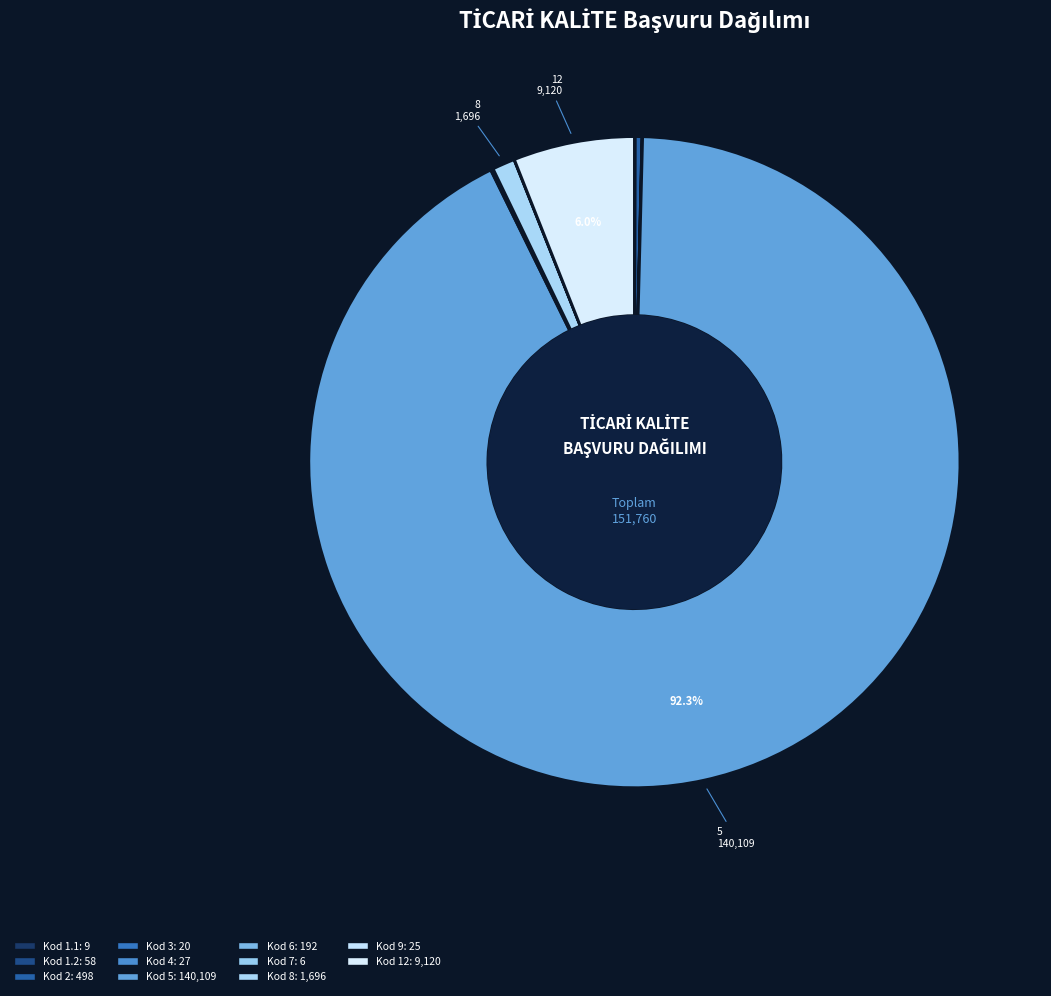

Rank the categories by value from lowest to highest.

7, 1.1, 3, 9, 4, 1.2, 6, 2, 8, 12, 5